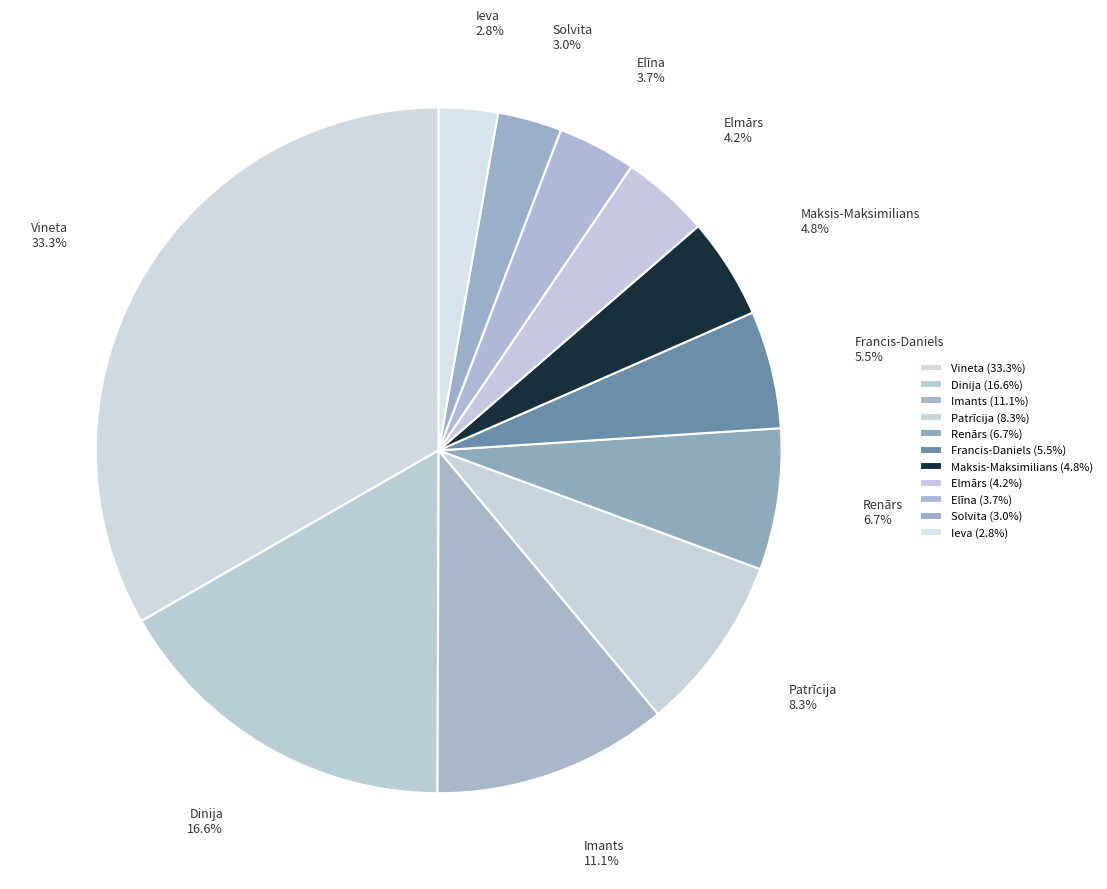

To the nearest percent, what is the difference between the Ieva and Patrīcija slice percentages?

6%